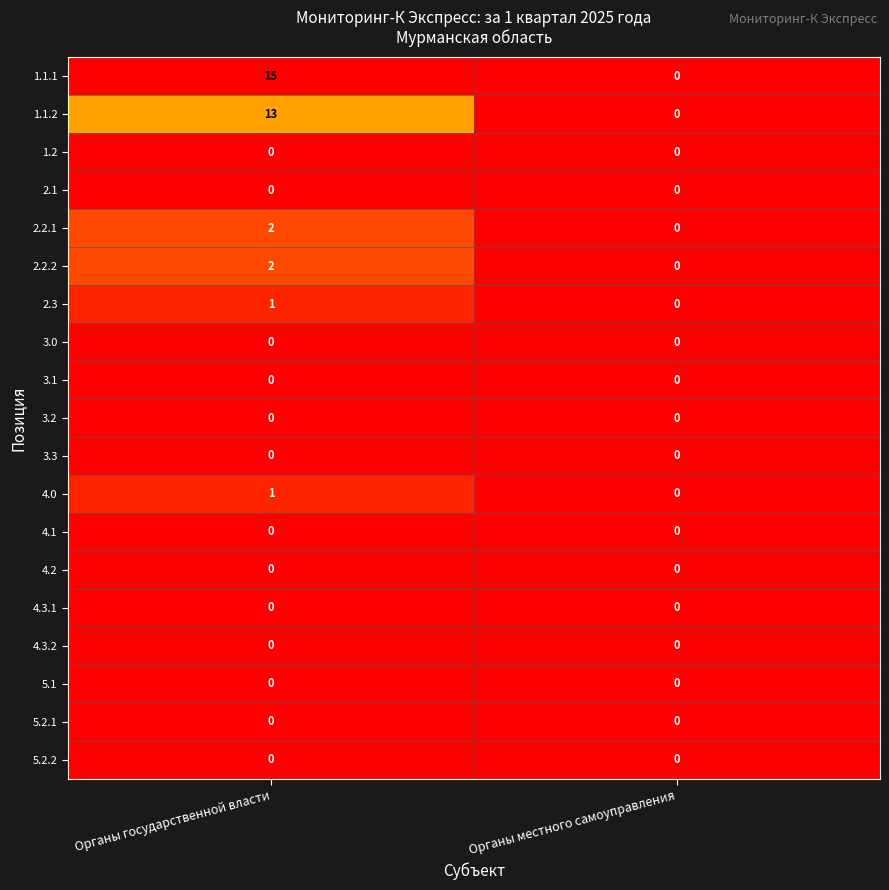

The value of 2.2.2 at Органы местного самоуправления is 0. True or false?

True